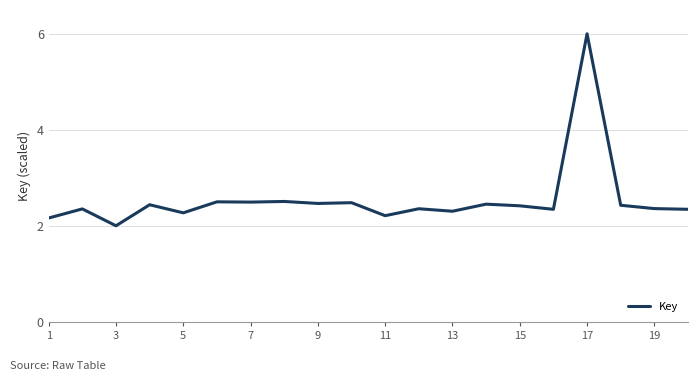

What is the minimum value shown in the chart?

2.0